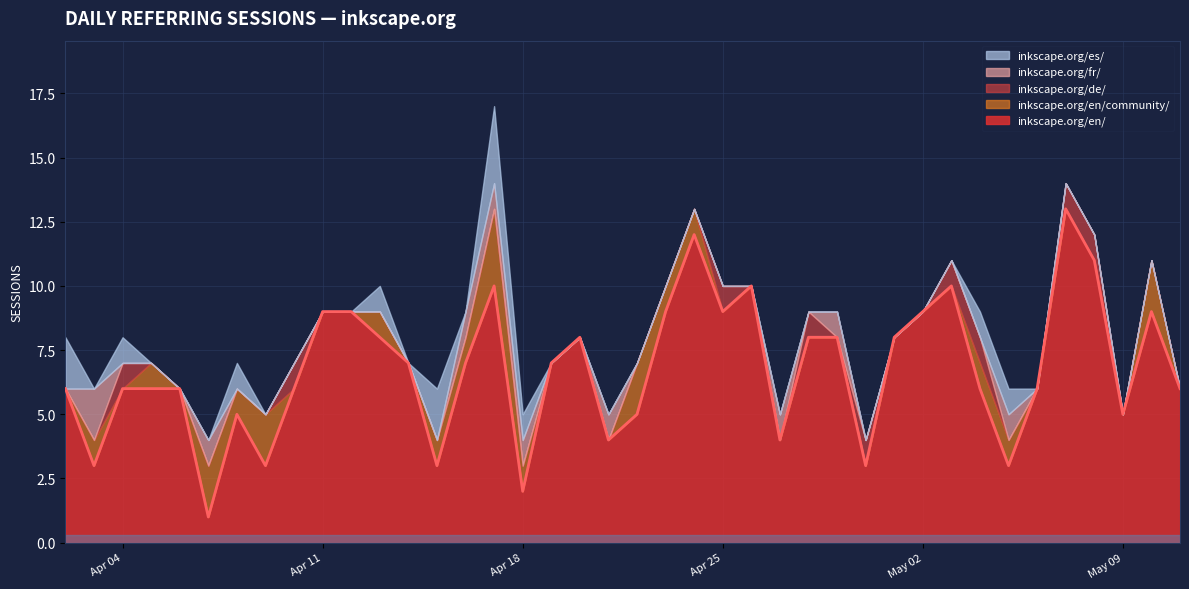

How many values in inkscape.org/de/ are above zero?

9